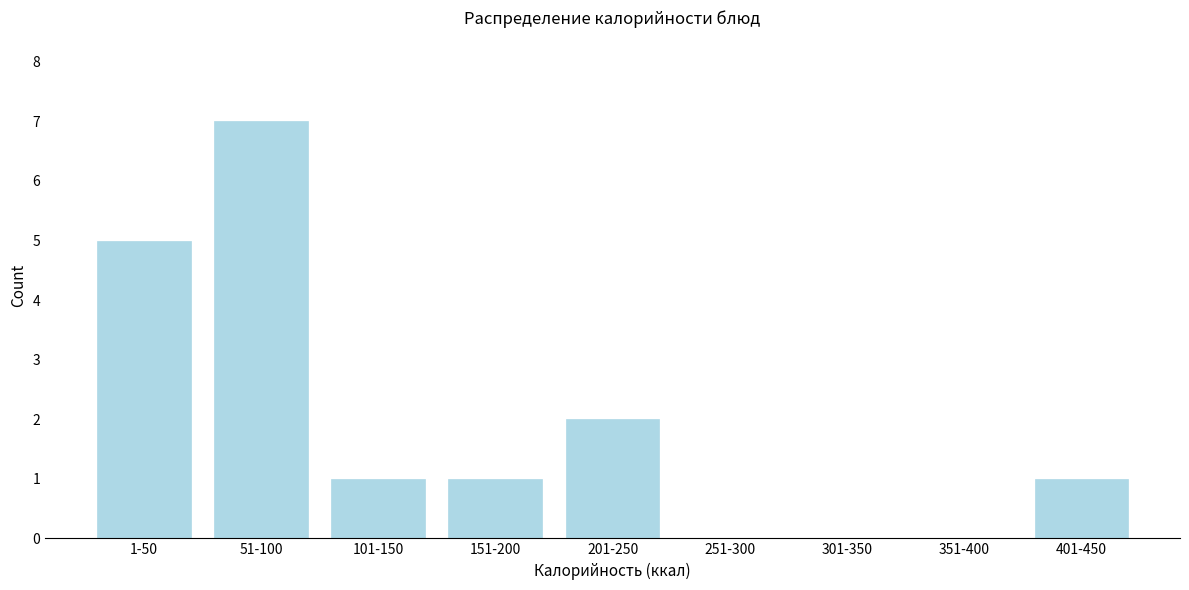

Reading left to right, extract all data points from this chart.

1-50=5	51-100=7	101-150=1	151-200=1	201-250=2	251-300=0	301-350=0	351-400=0	401-450=1